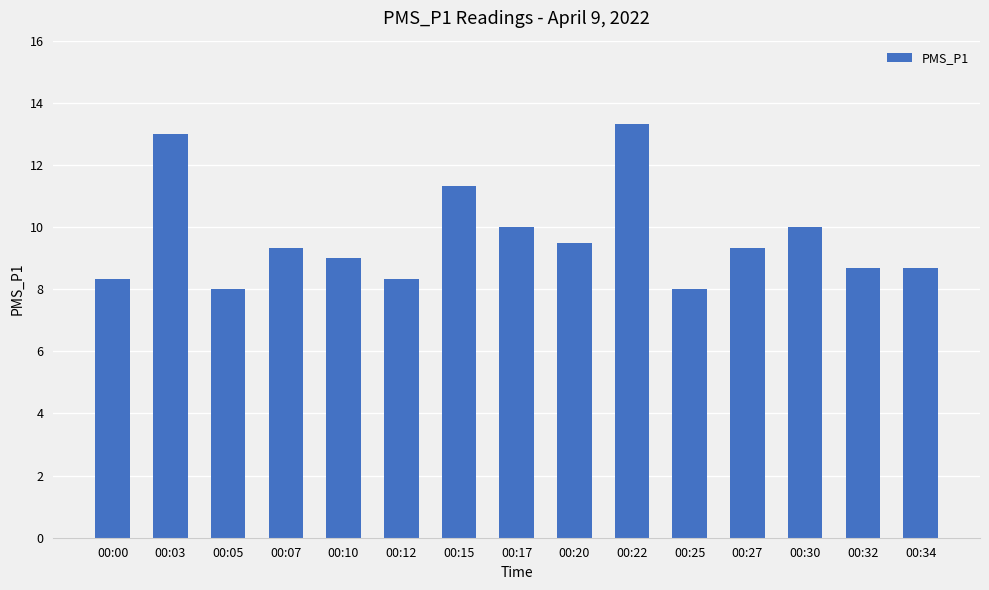

True or false: the data shows 7.4 at 00:03.

False